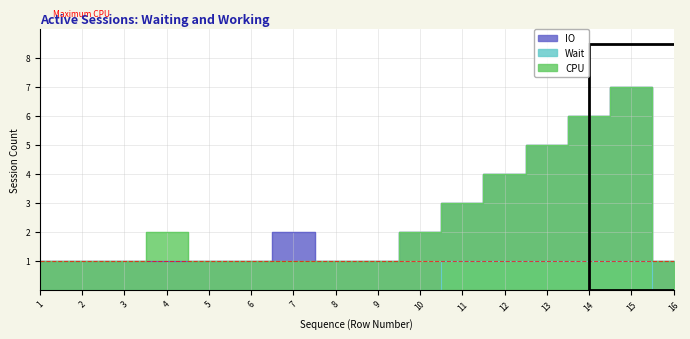

The value of CPU at 10 is 3. True or false?

False